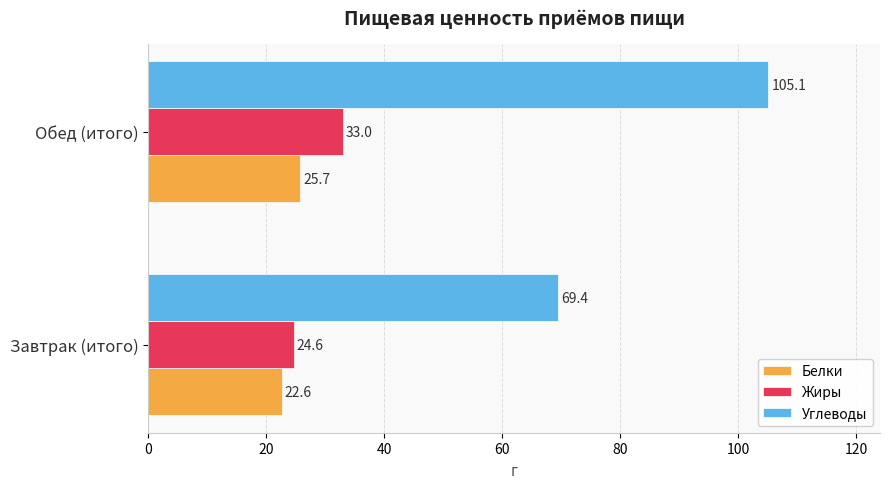

Which series has the largest total across all categories?

Углеводы